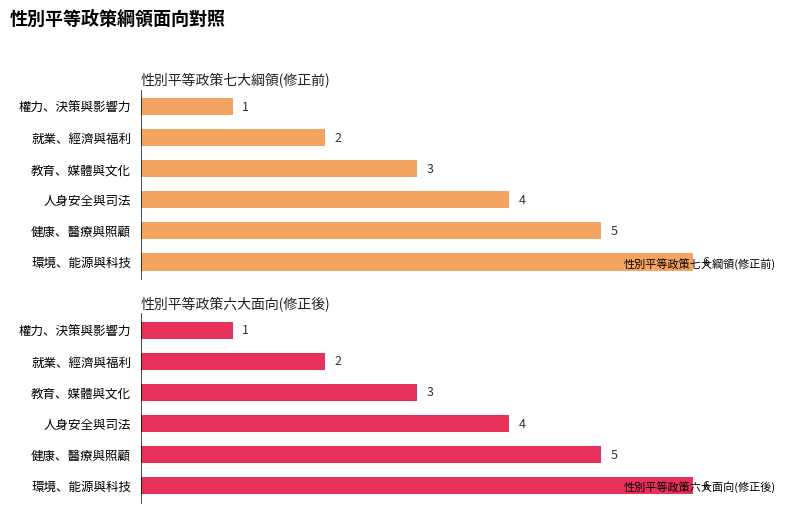

Rank the categories by 性別平等政策七大綱領(修正前) value from lowest to highest.

權力、決策與影響力, 就業、經濟與福利, 教育、媒體與文化, 人身安全與司法, 健康、醫療與照顧, 環境、能源與科技